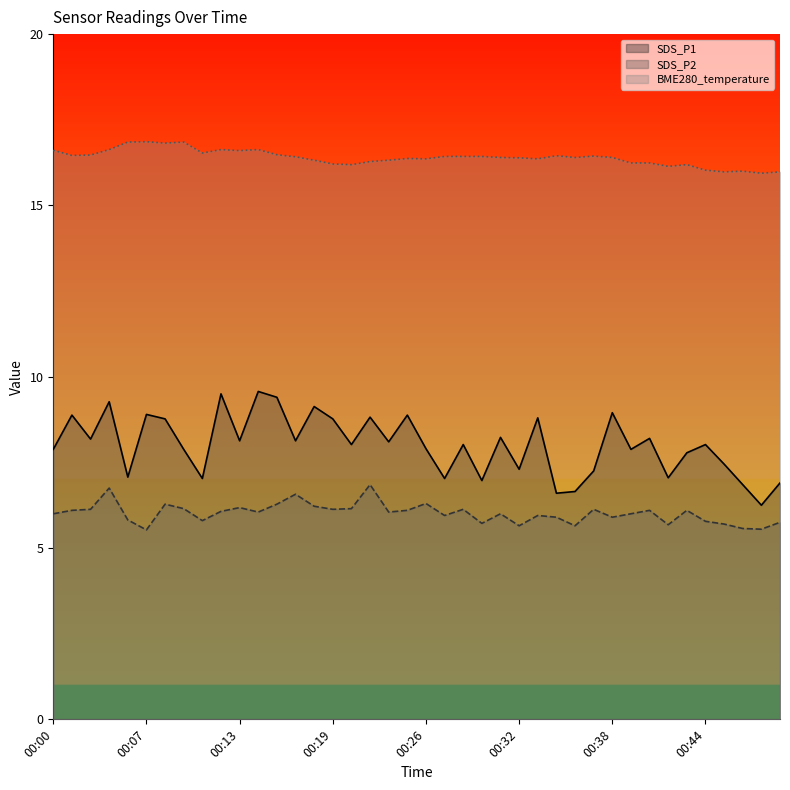

True or false: SDS_P2 has more than 1 points higher than both neighbors.

True